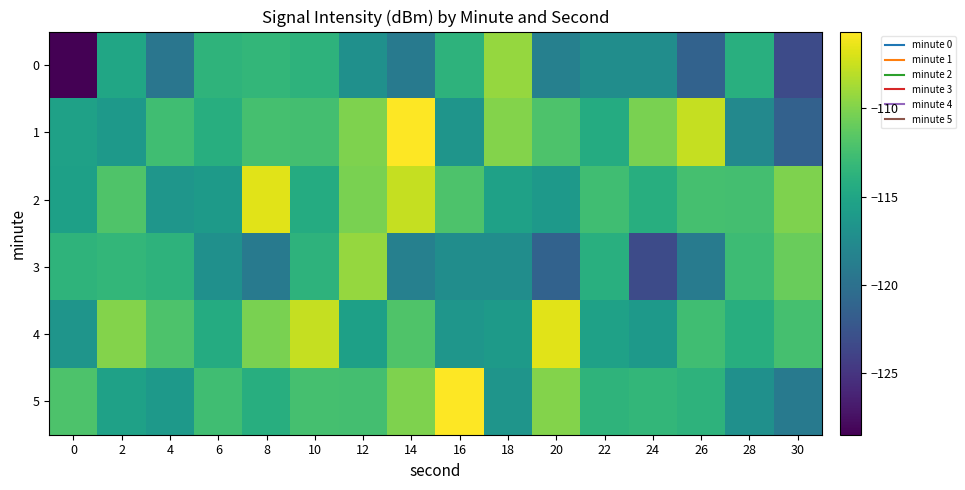

How many distinct data groups are displayed?

6